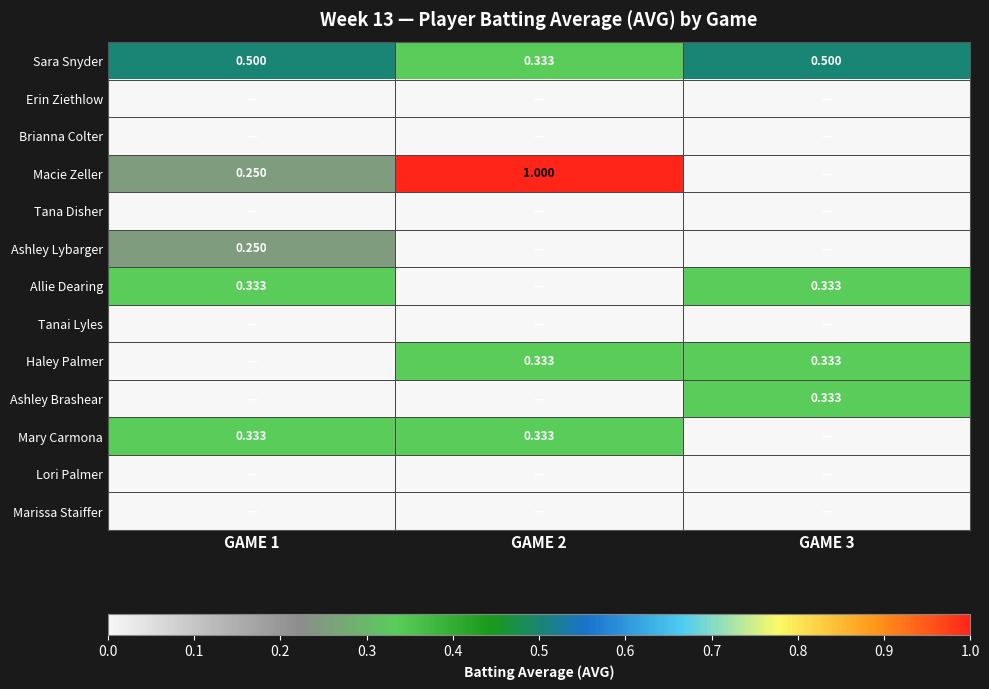

List the series in order of their peak value, highest first.

Macie Zeller, Sara Snyder, Allie Dearing, Haley Palmer, Ashley Brashear, Mary Carmona, Ashley Lybarger, Erin Ziethlow, Brianna Colter, Tana Disher, Tanai Lyles, Lori Palmer, Marissa Staiffer